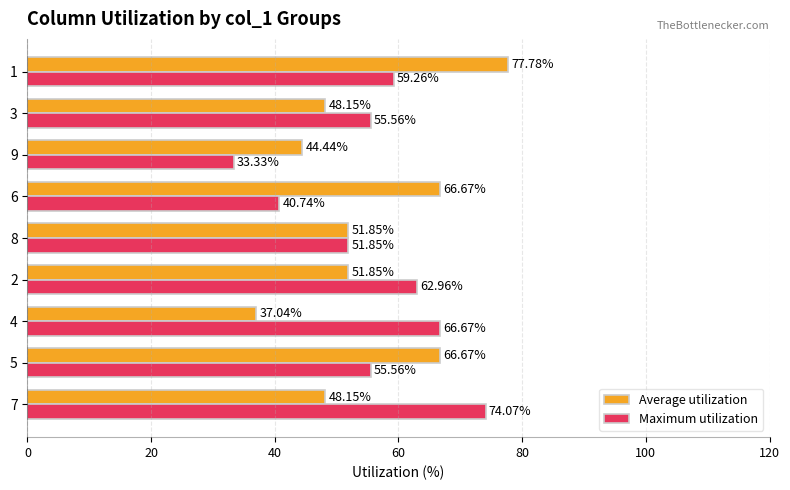

What is the sum of the Average utilization values at 4 and 9?

81.5